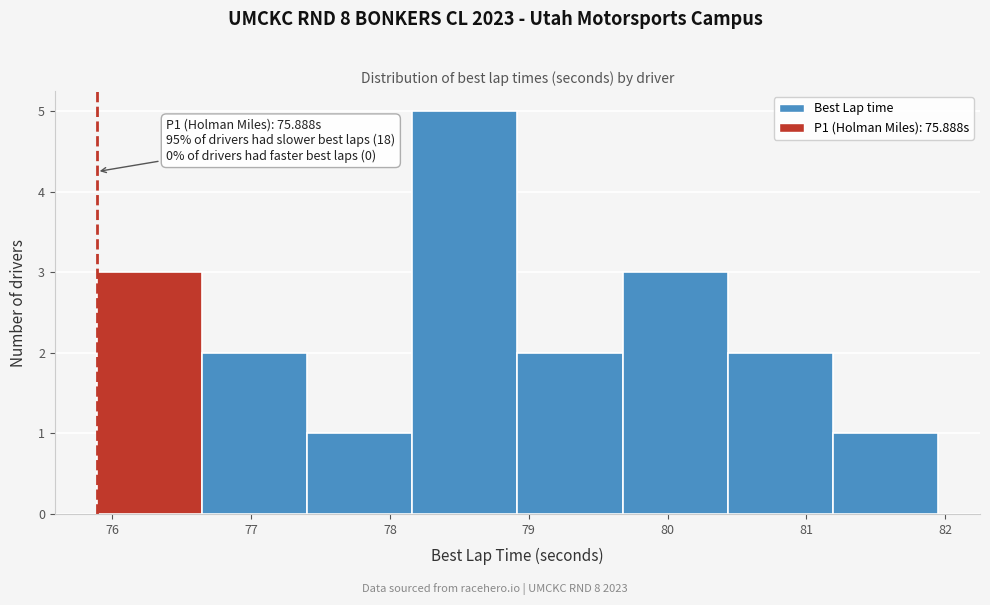

Over which range of the x-axis is the bar tallest?

78.2 to 78.9